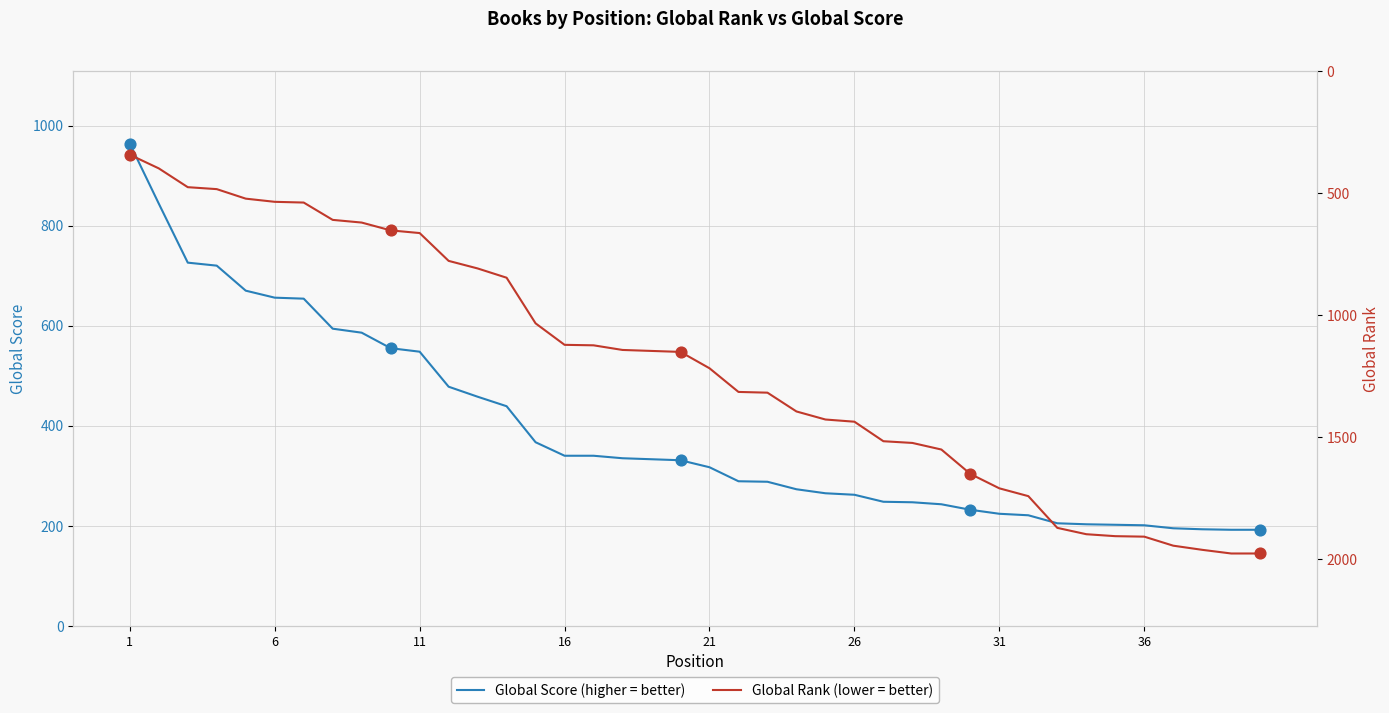

Which series contains the highest Y value?

Global Rank (lower = better)